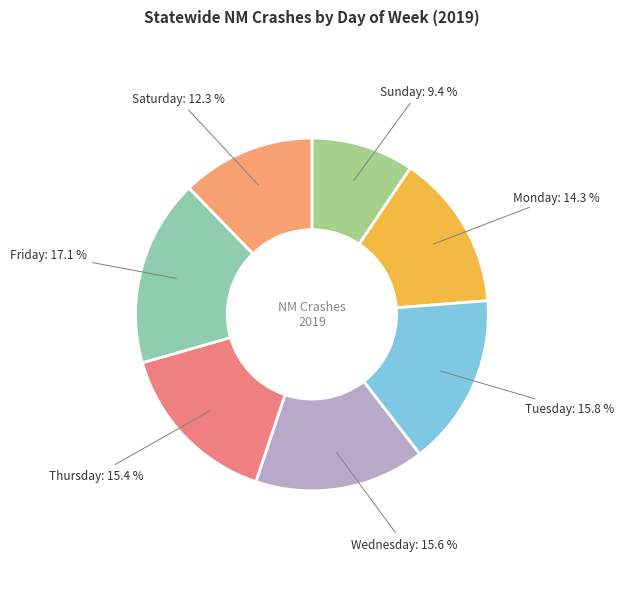

Count the number of slices in the pie.

7